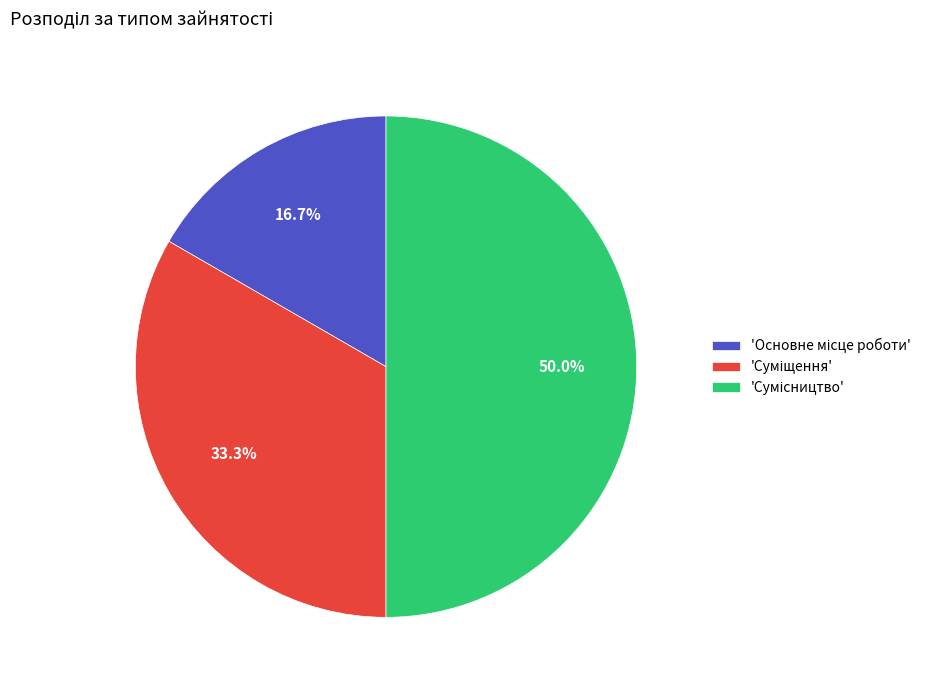

Count the number of slices in the pie.

3